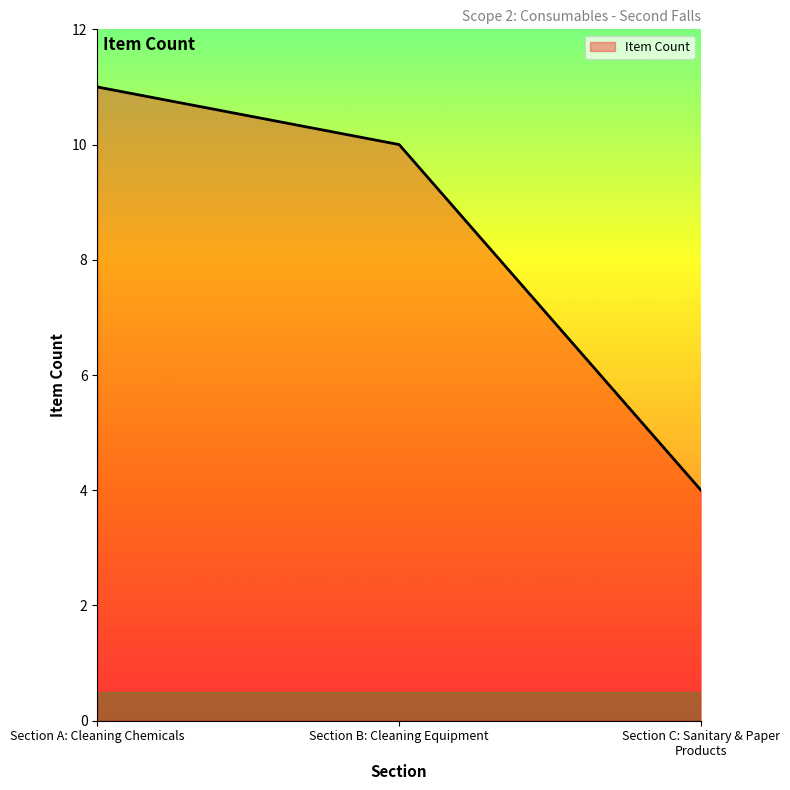

What position from the left is Section B: Cleaning Equipment?

2